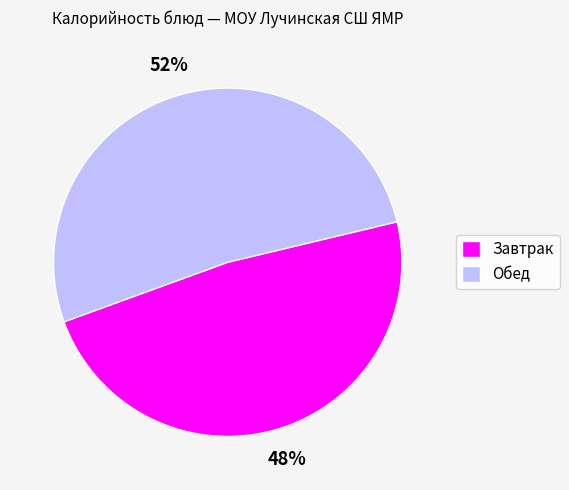

Between Завтрак and Обед, which is larger?

Обед